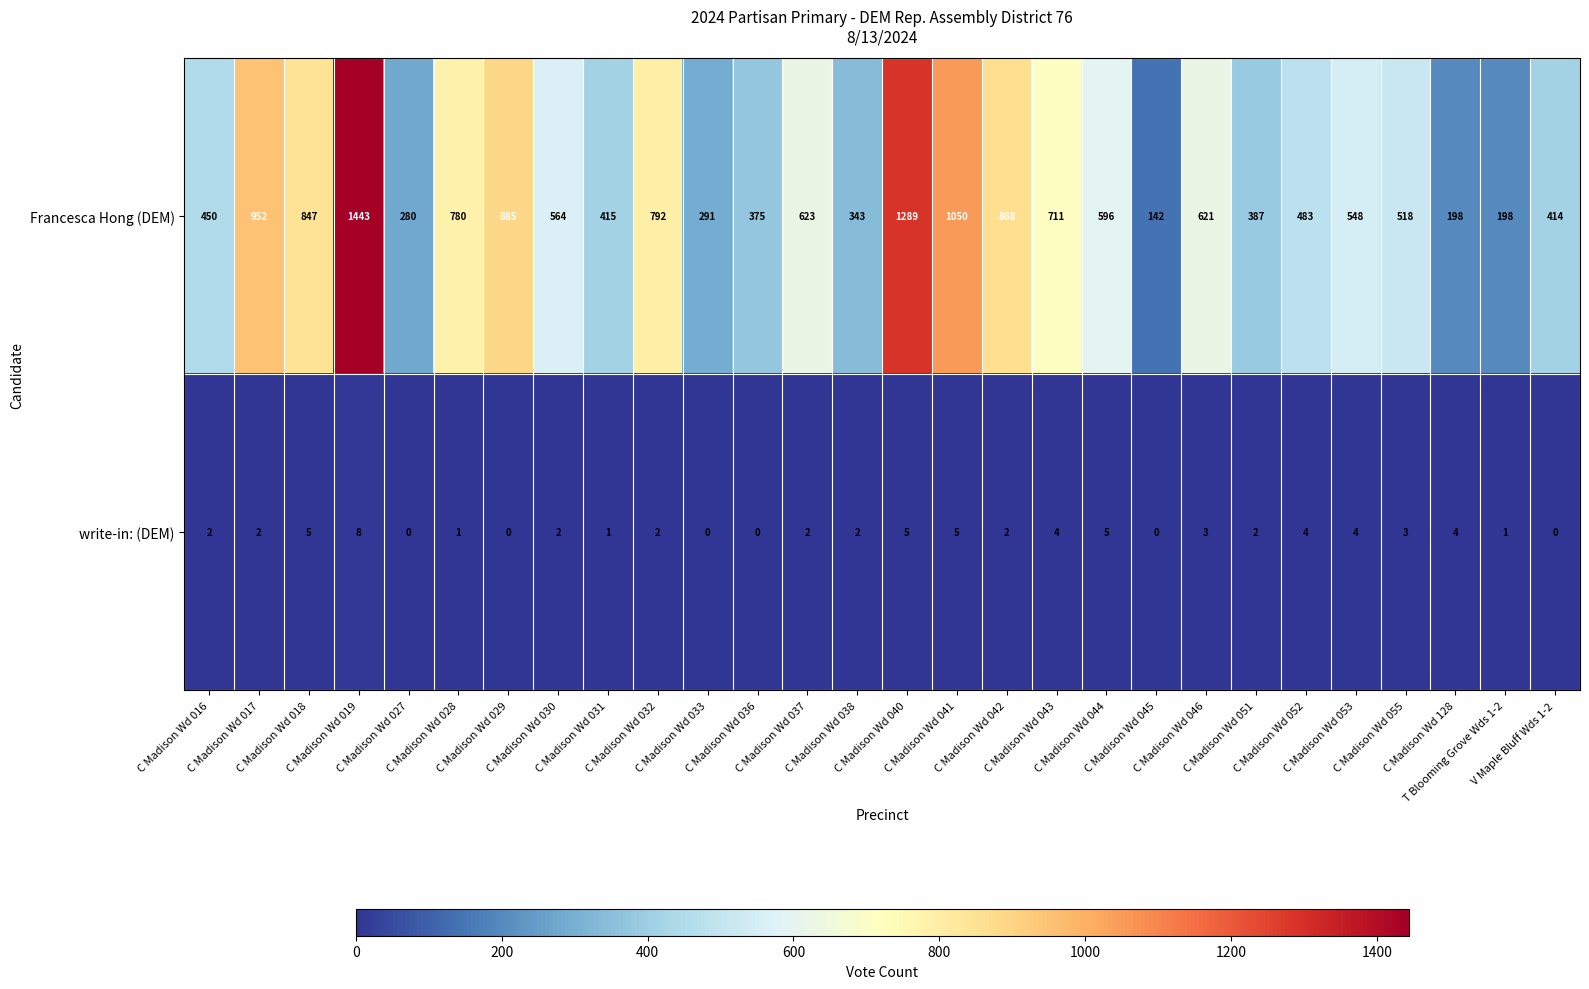

What is the highest value of the write-in: (DEM) series?

8